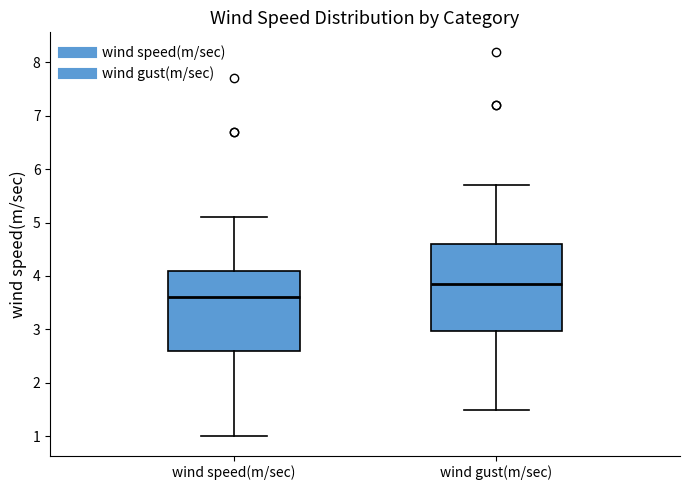

Where is the lower edge of the box for wind gust(m/sec) on the y-axis? The values are not printed on the chart, so give them approximately, as read against the axis.

3.0